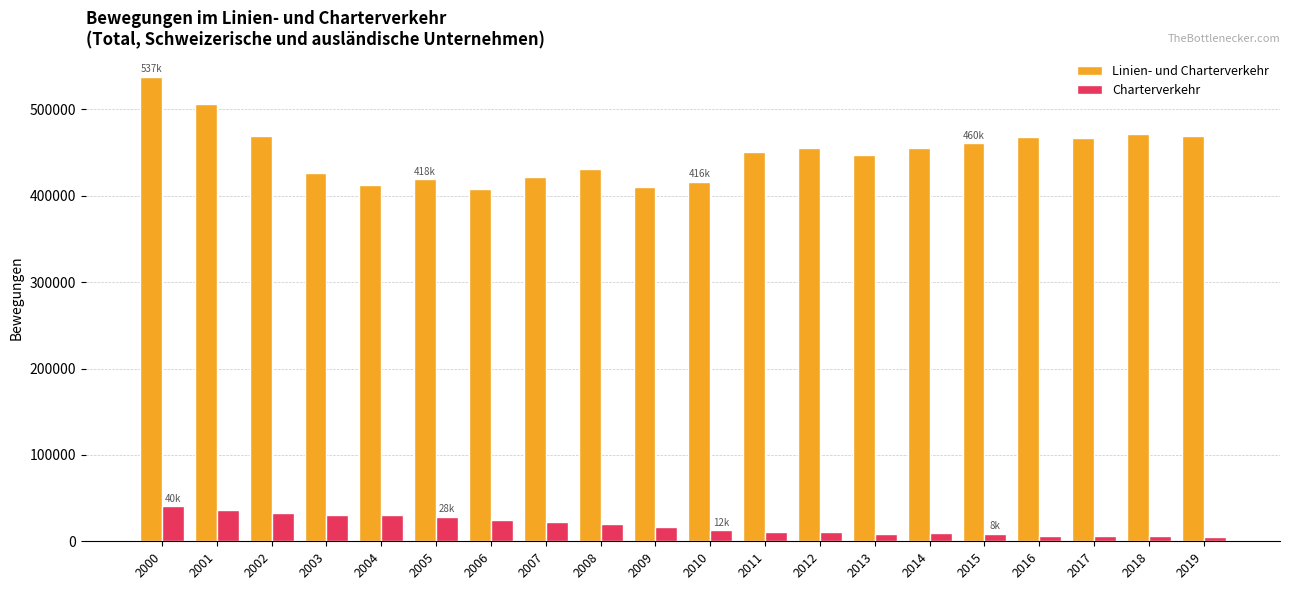

Does the chart contain stacked bars?

No